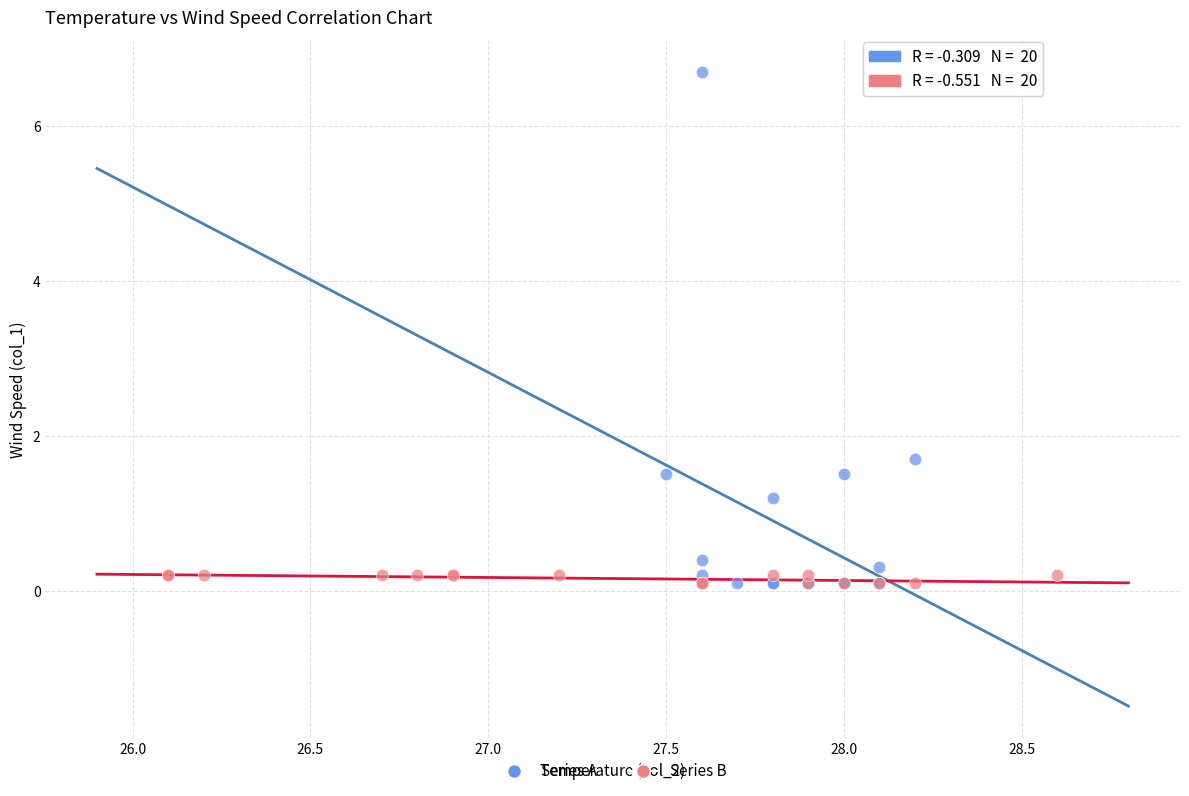

Which series contains the highest Y value?

Series A